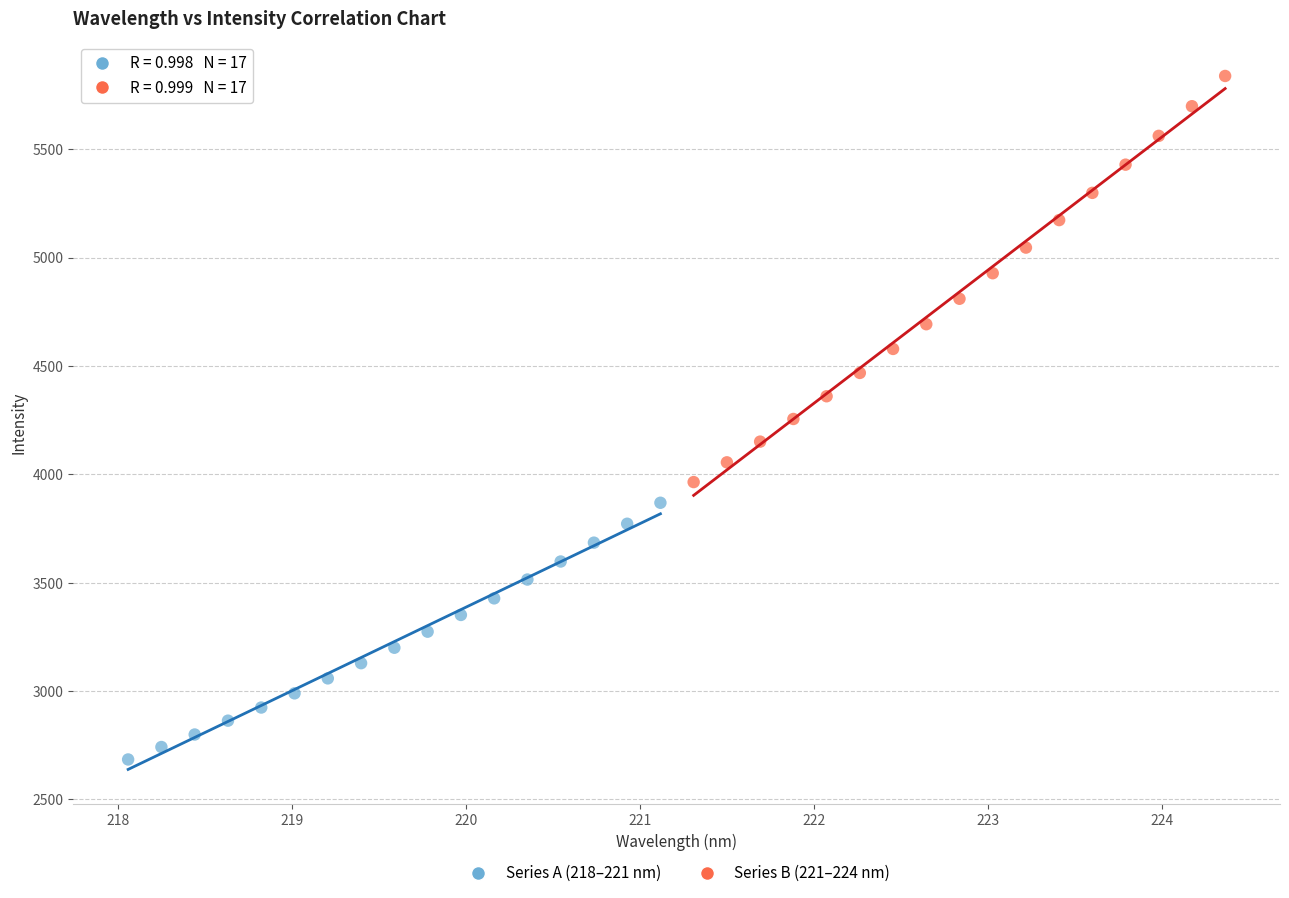

Which series reaches the minimum Y coordinate?

Series A (218–221 nm)